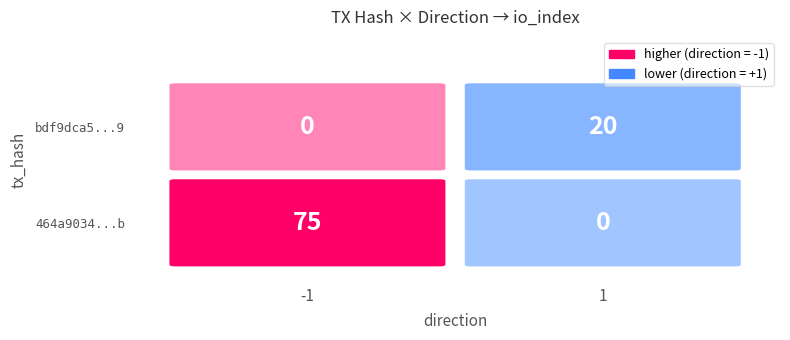

The bdf9dca56f359565abaa9f930b6a525c3490f89 series shows 20 at io_index. True or false?

True